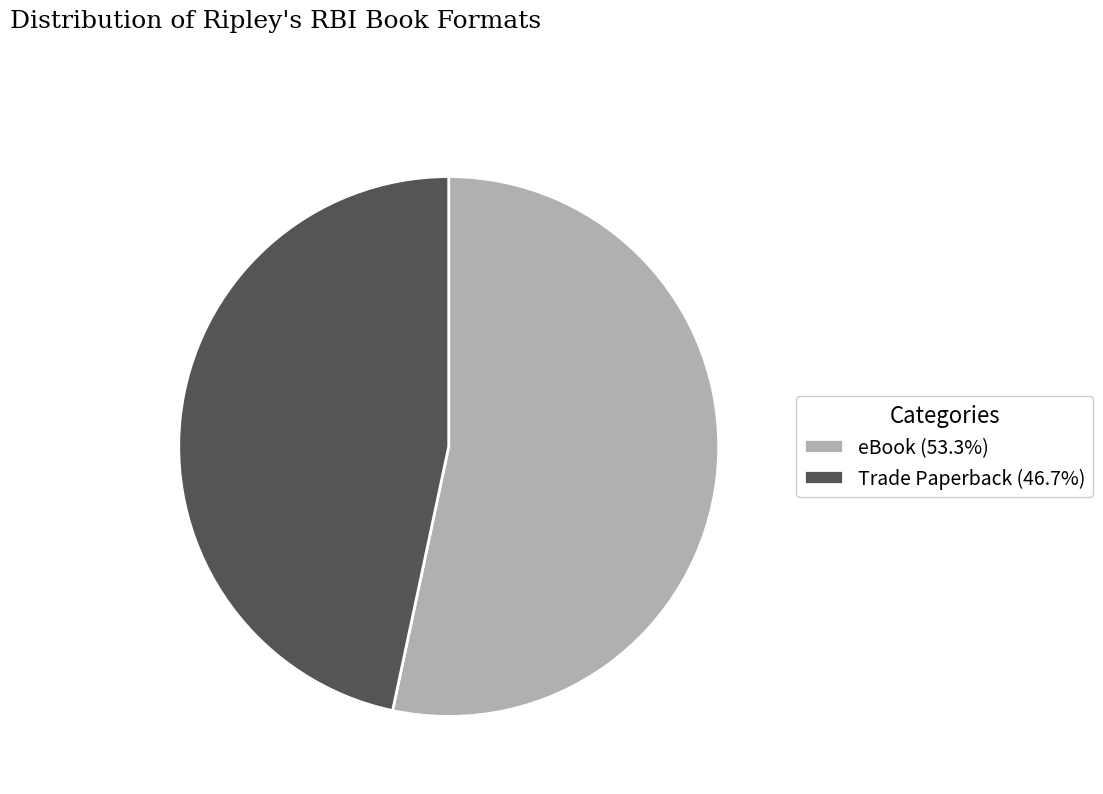

Is the sum of eBook (53.3%) and Trade Paperback (46.7%) greater than half?

Yes